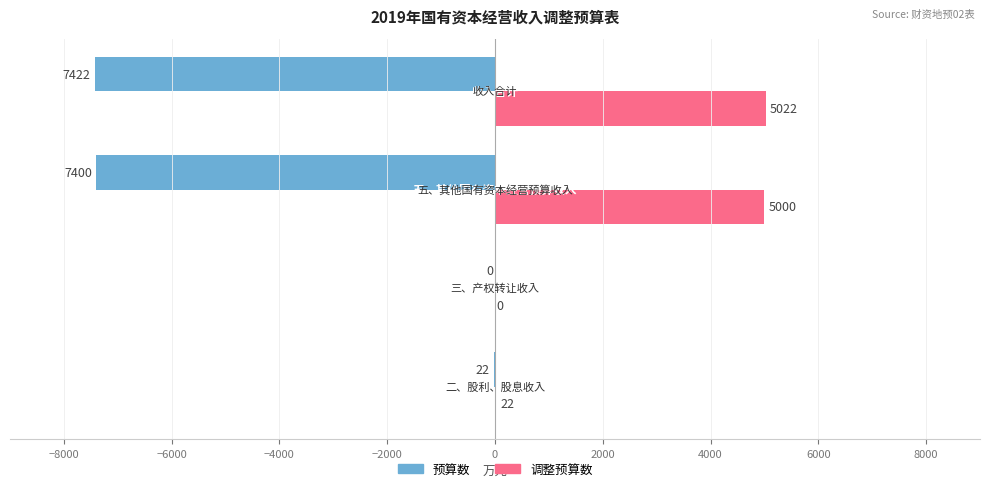

What is the greatest value displayed?

5022